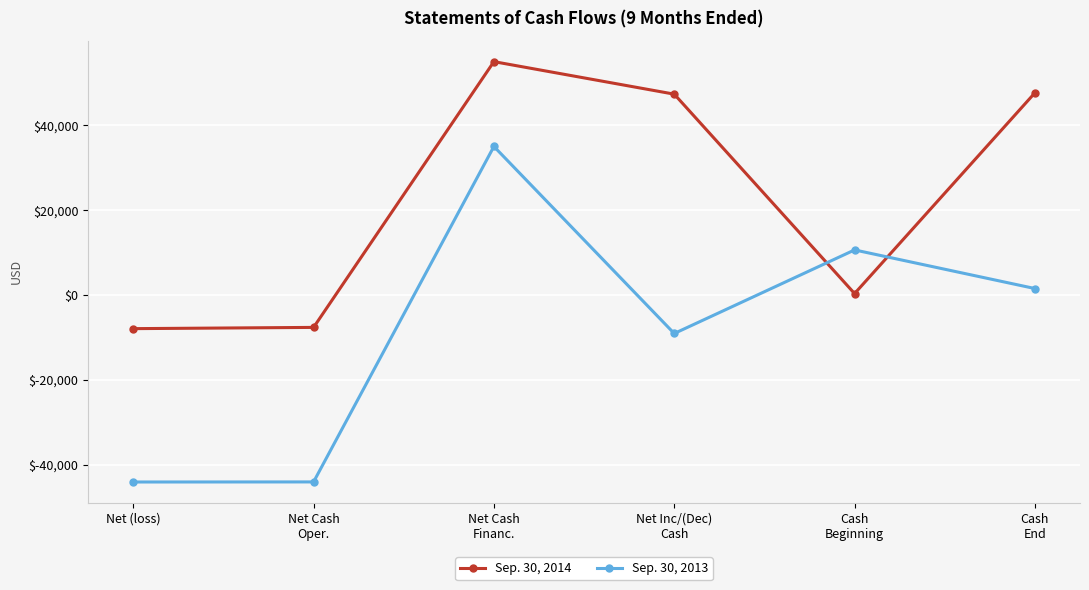

How many values in Sep. 30, 2013 are below zero?

3